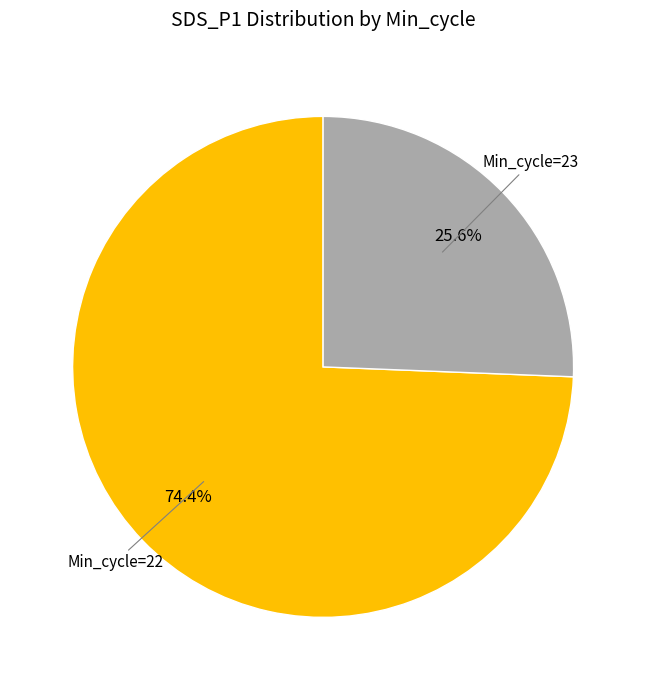

Count the number of slices in the pie.

2